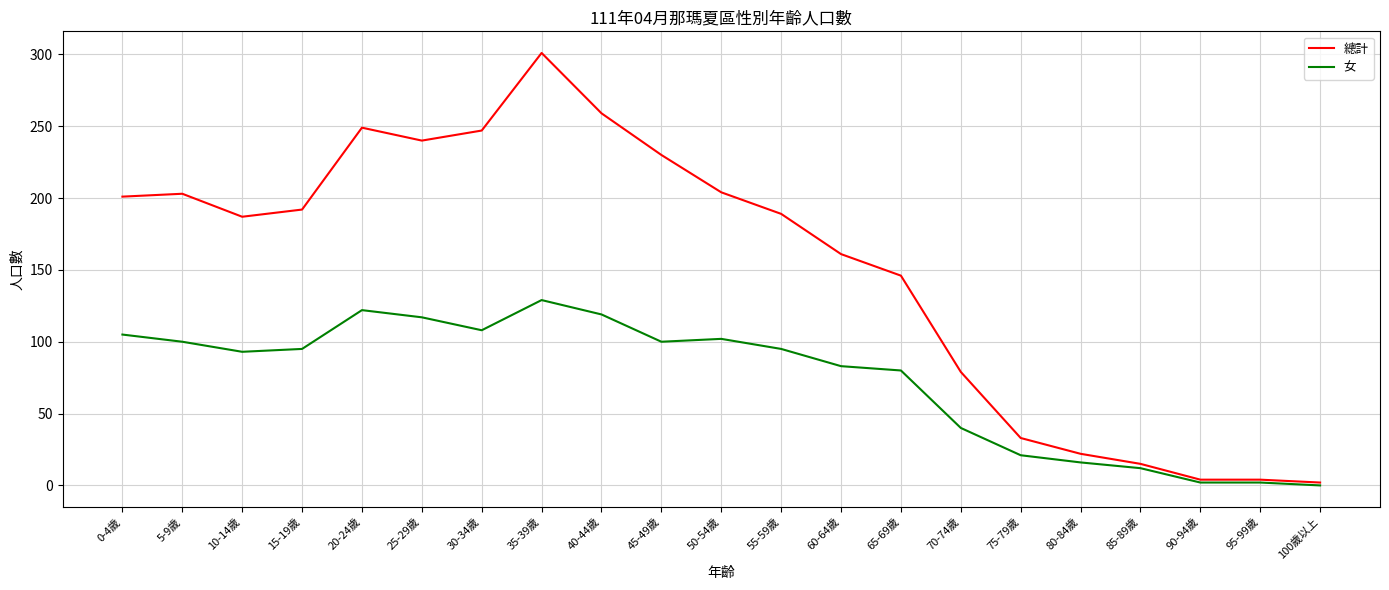

What is the maximum value shown in the chart?

301